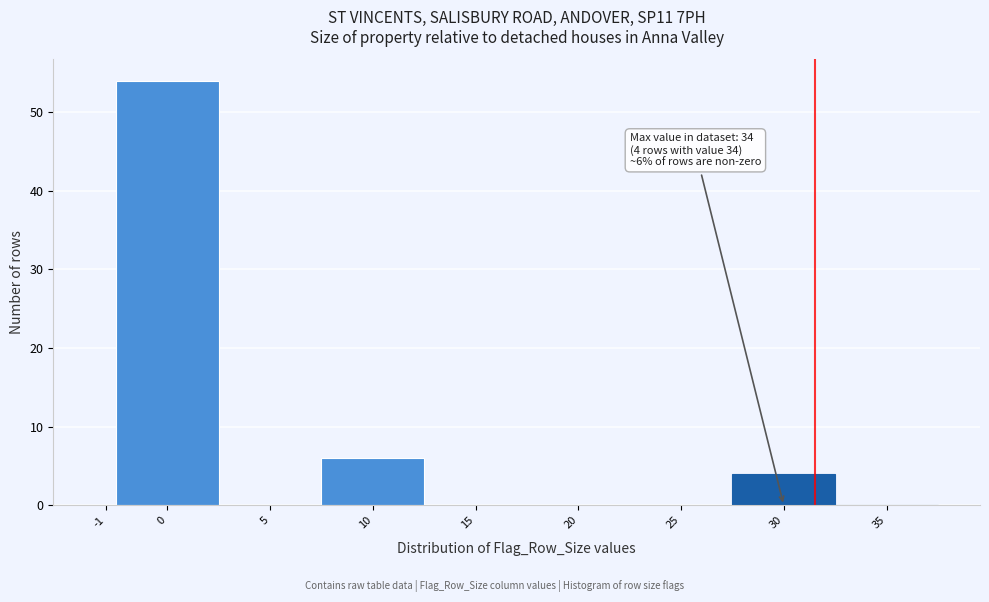

Reading left to right, what are all the values shown in this chart?

-1=0	0=54	5=0	10=6	15=0	20=0	25=0	30=4	35=0